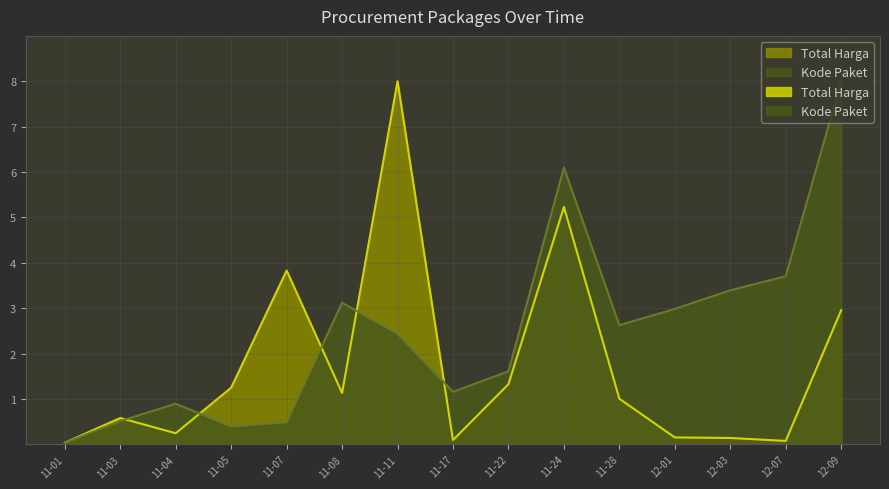

Rank the series by their maximum value, from lowest to highest.

Total Harga (Billions), Kode Paket (sum)